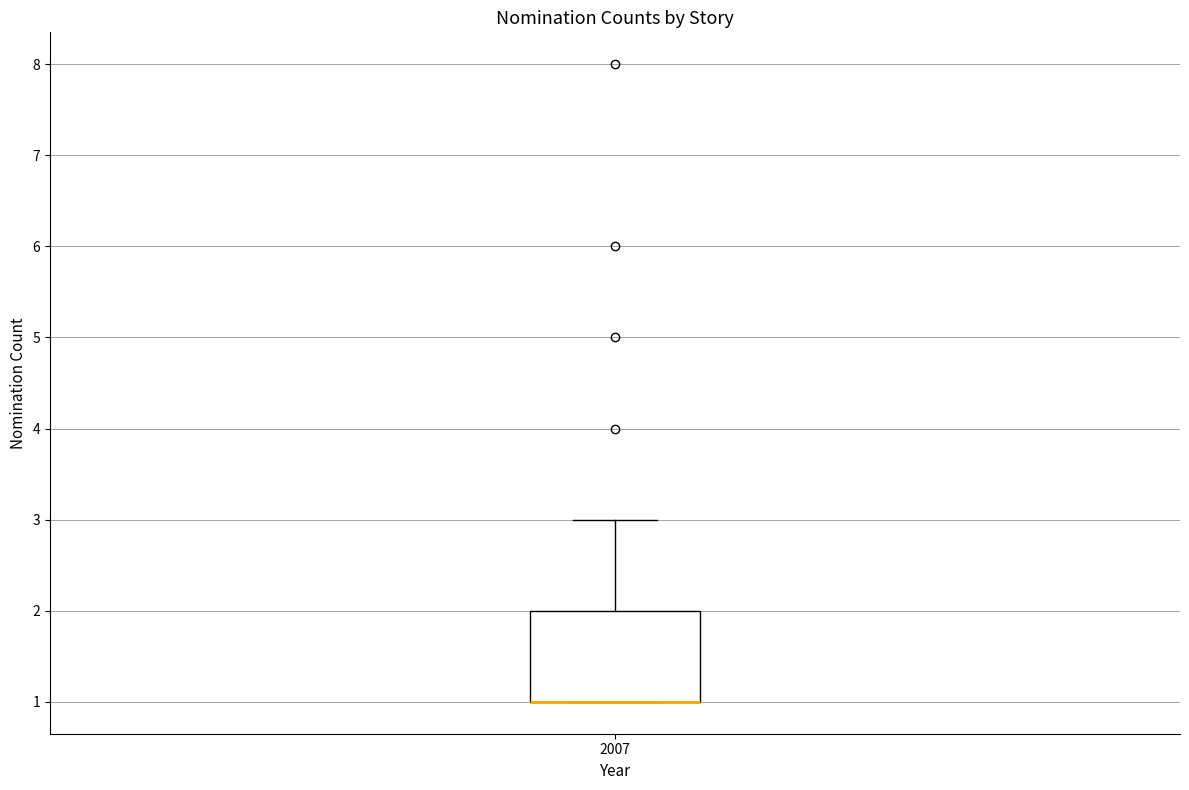

Transcribe this box plot: give where the median line is, the range the box spans, and where the two whiskers end, as read against the y-axis. The values are not printed on the chart, so give them approximately, as read against the axis.

median 1 (drawn on the box's lower edge), box 1 to 2, whiskers 1 to 3